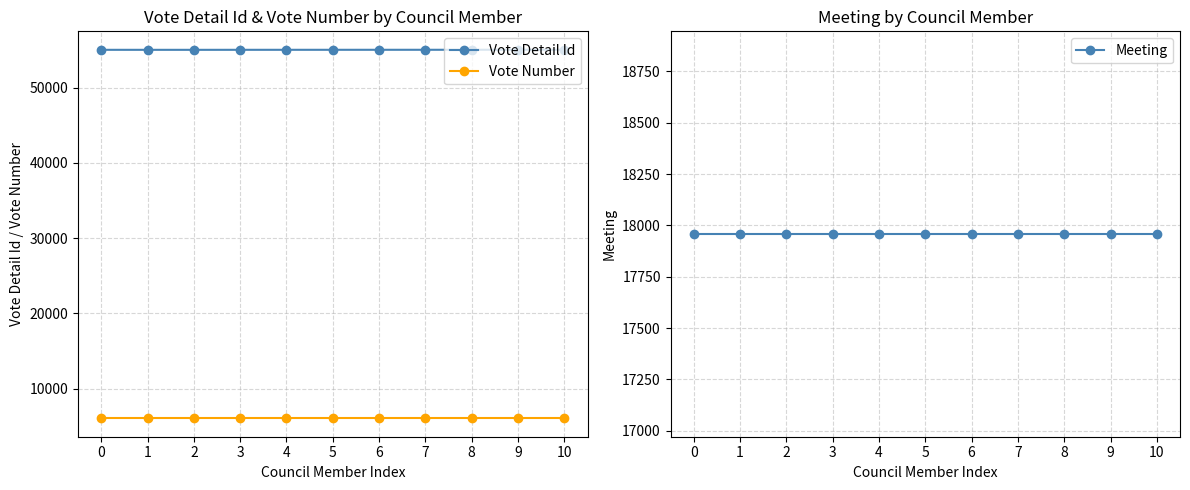

True or false: Meeting and Vote Number intersect in this chart.

False